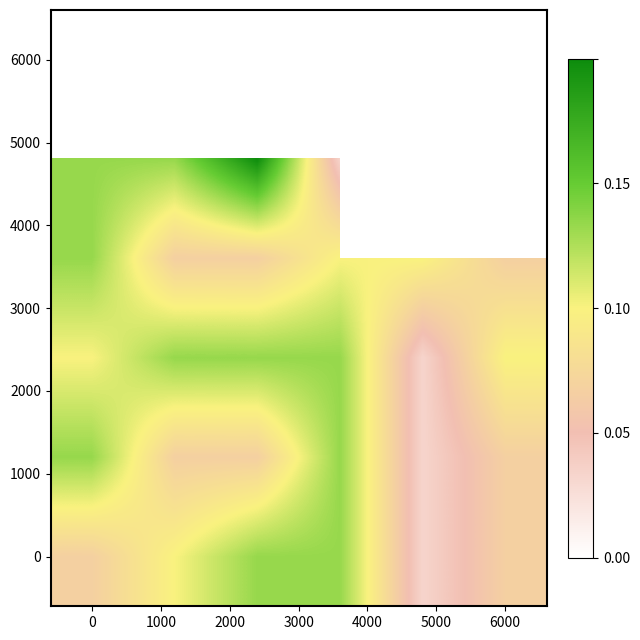

How many distinct data groups are displayed?

6